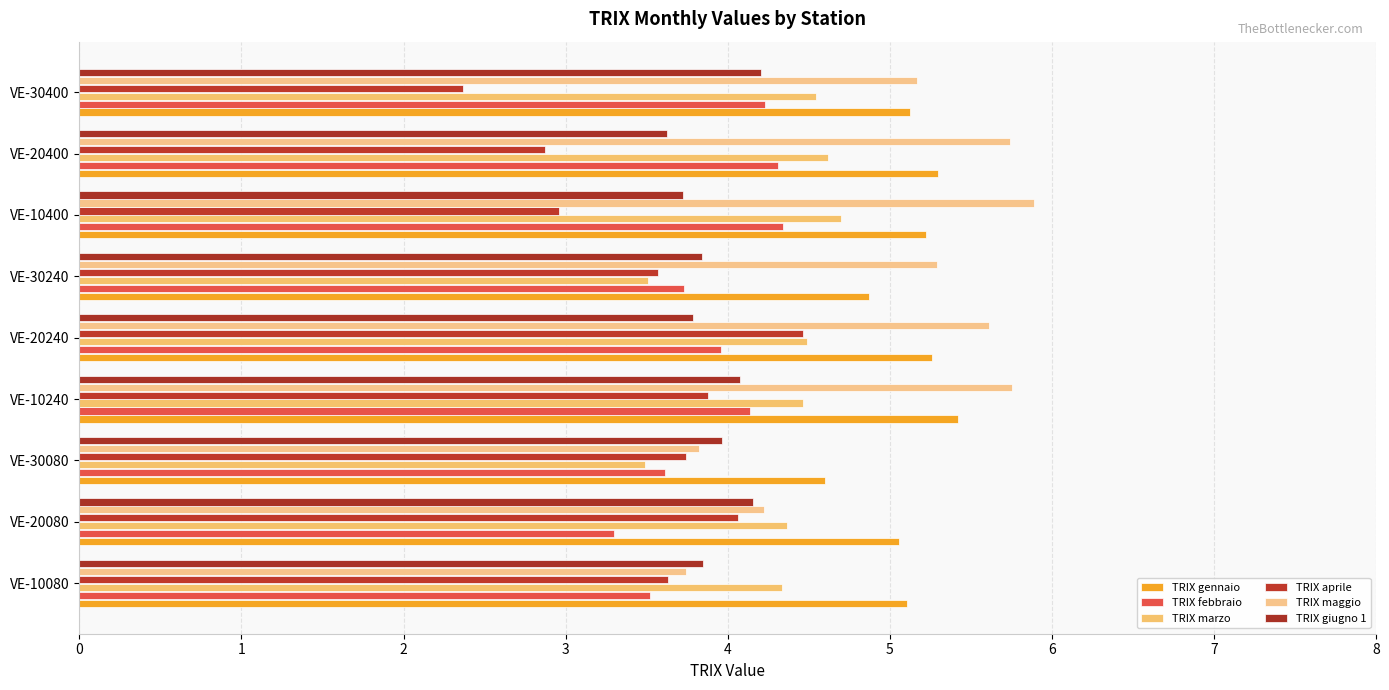

At which category does the chart reach its minimum across all series?

VE-30400